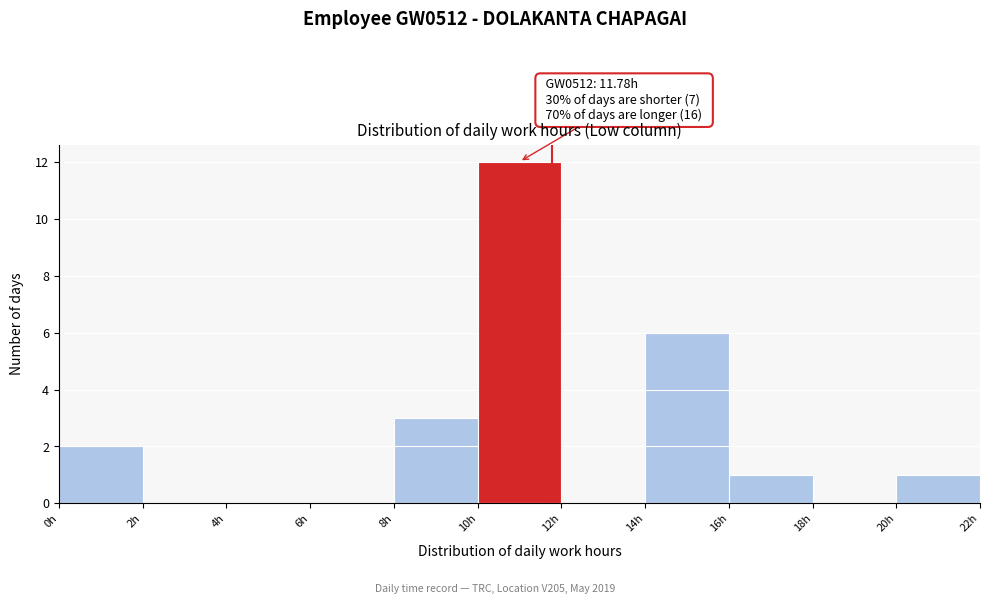

Which range on the x-axis has the tallest bar?

10 to 12